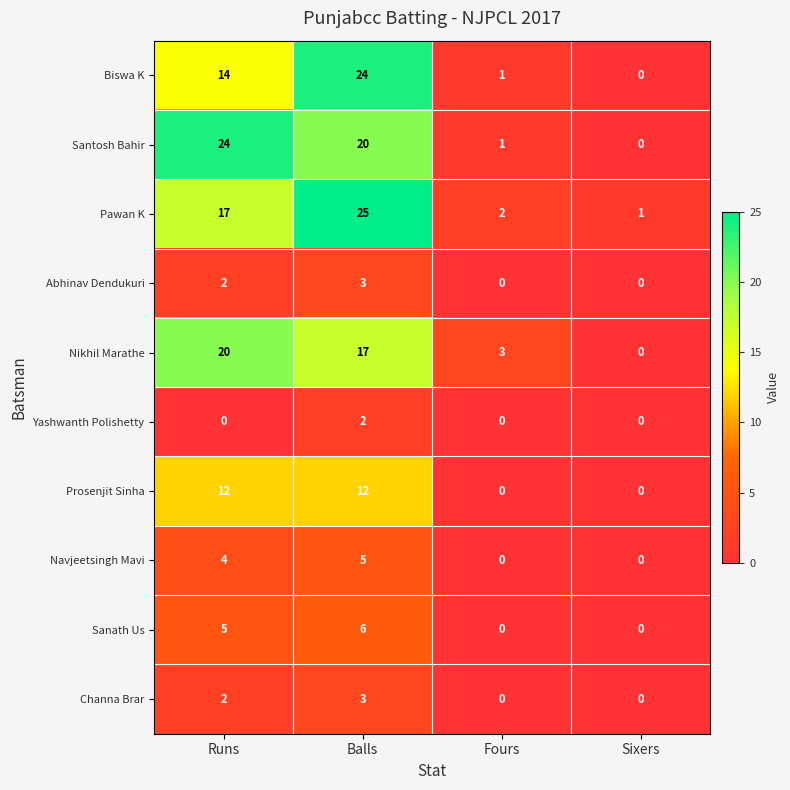

What is the maximum value shown in the chart?

25